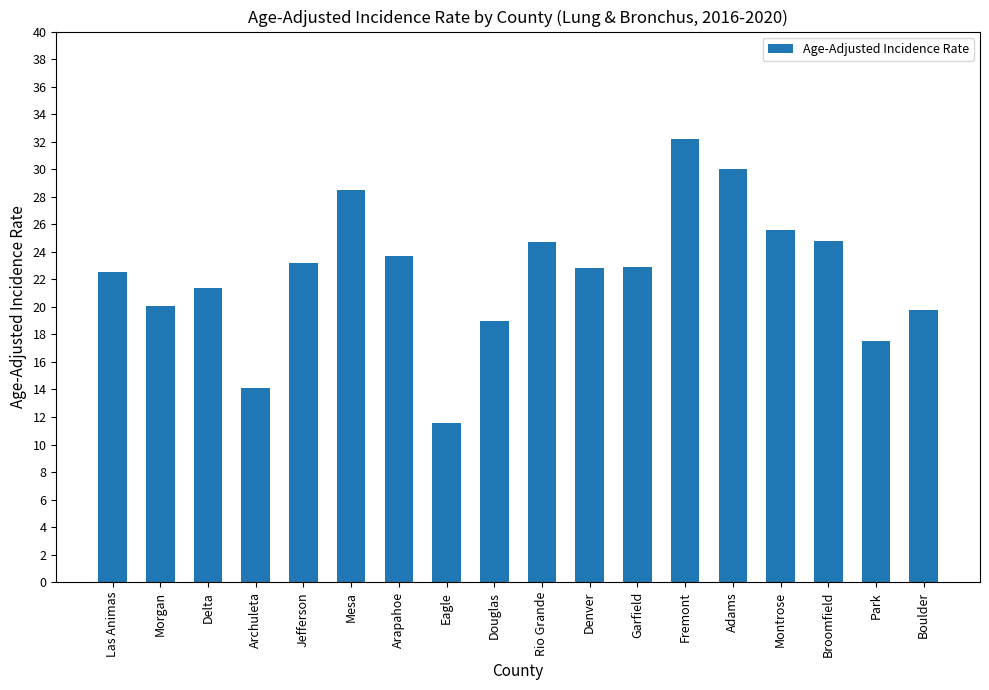

What is the maximum value shown in the chart?

32.2